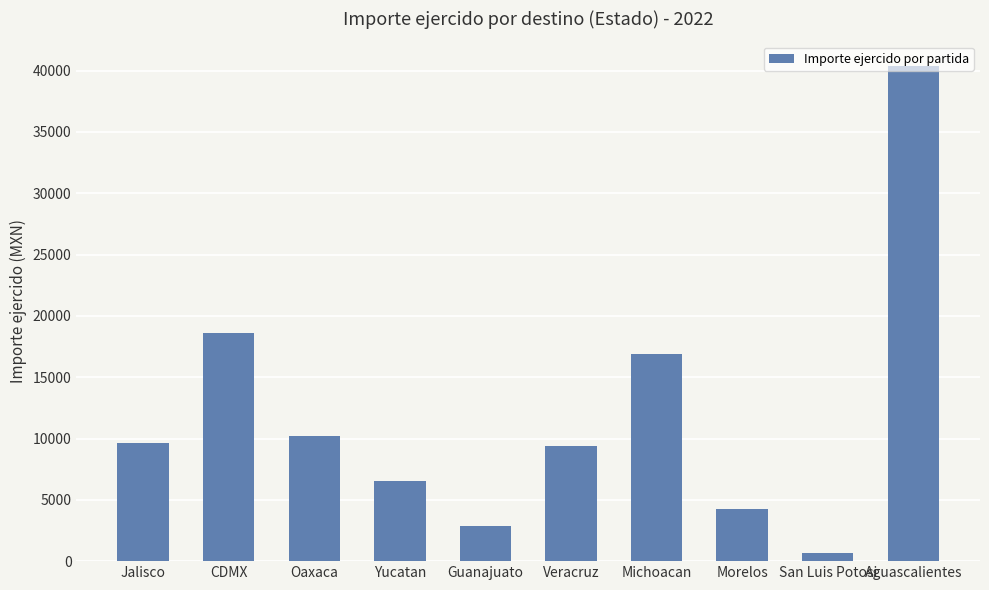

The chart shows a value of 2903.6 at Guanajuato. True or false?

True